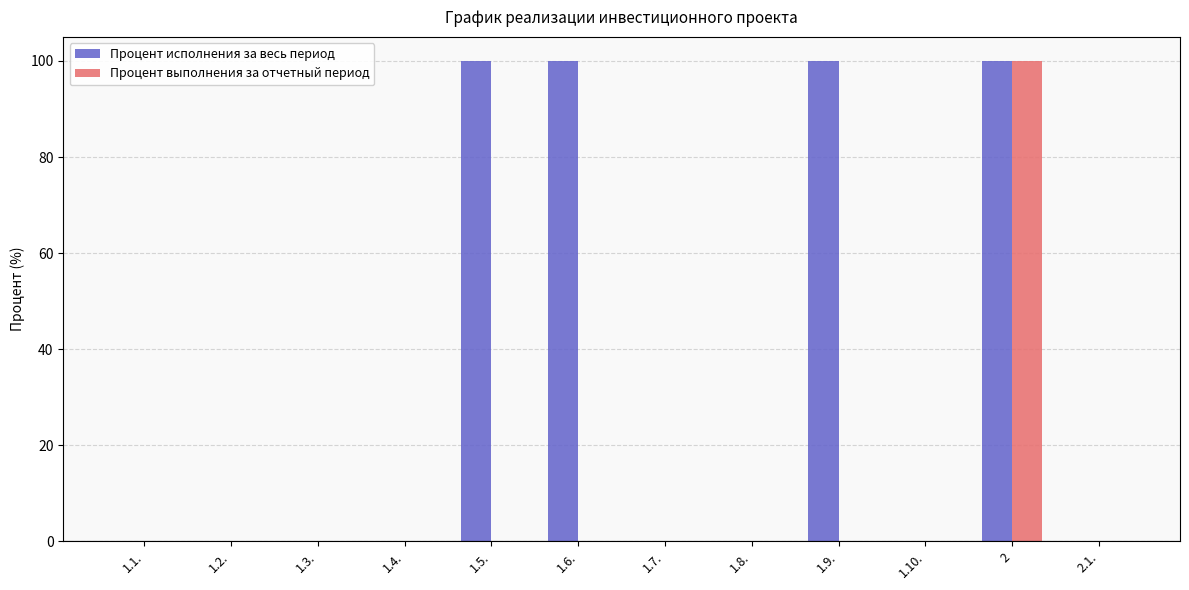

The Процент выполнения за отчетный период series shows 0 at 1.10.. True or false?

True